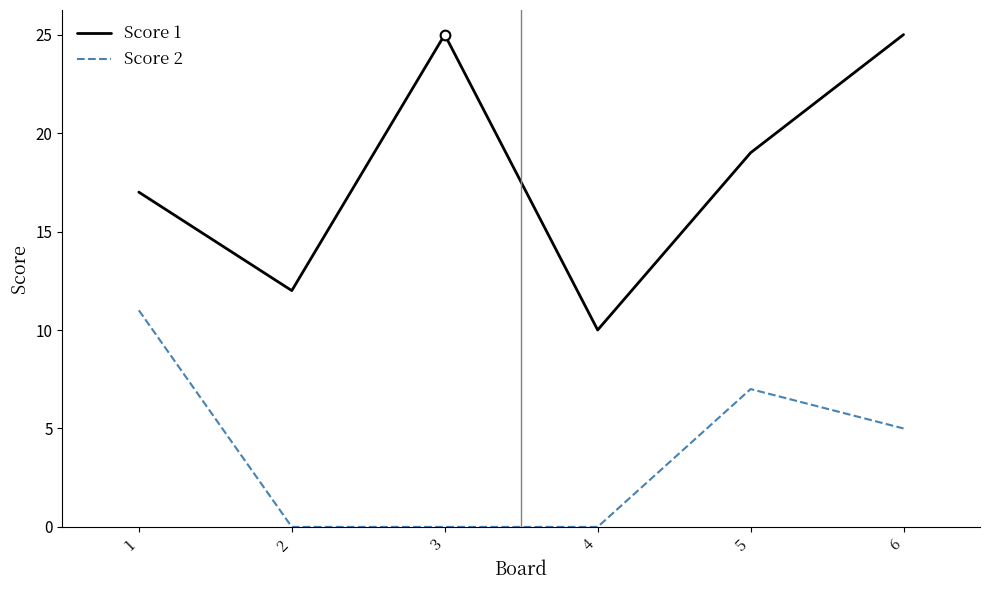

Which series has the largest total across all categories?

Score 1